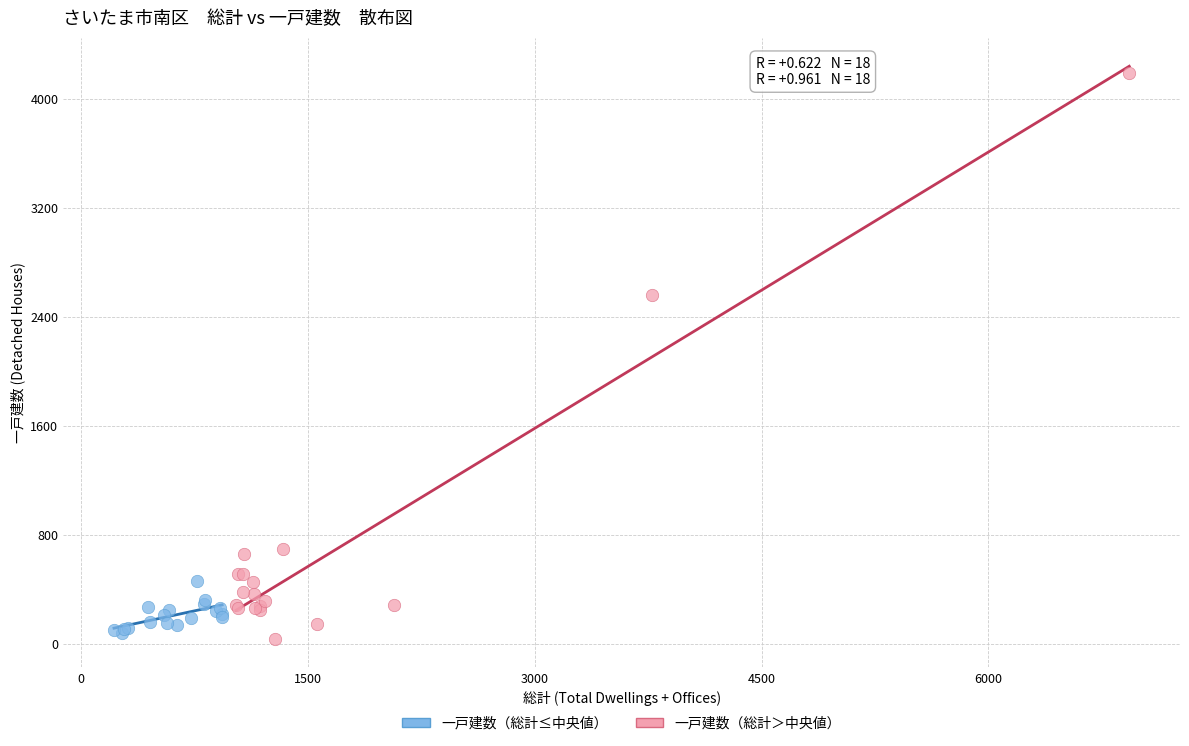

Which series has the largest Y range (max minus min)?

一戸建数（総計＞中央値）